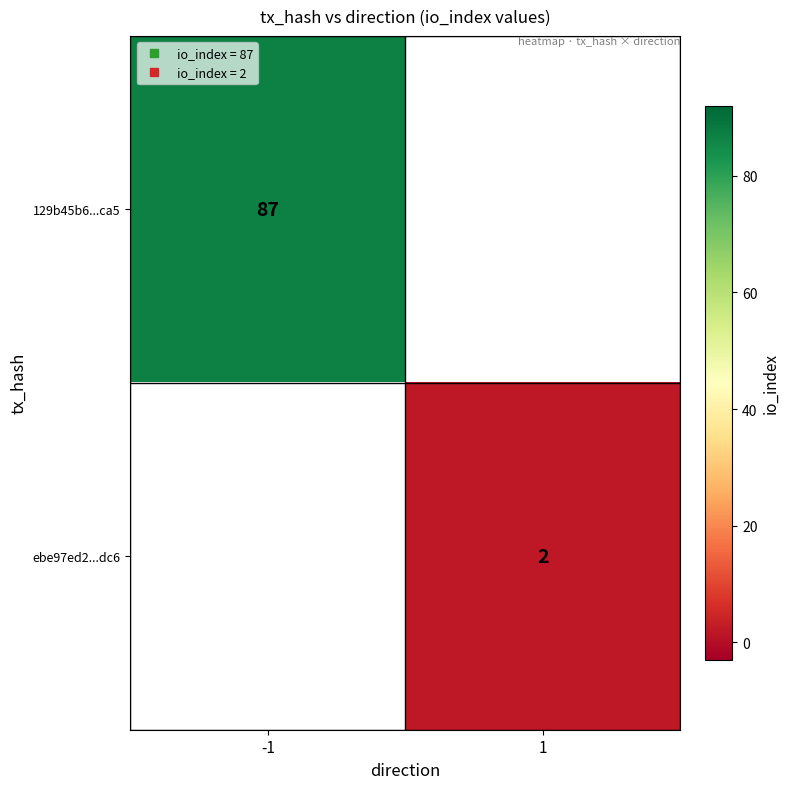

Rank the categories by 129b45b6...ca5 value from highest to lowest.

-1, 1